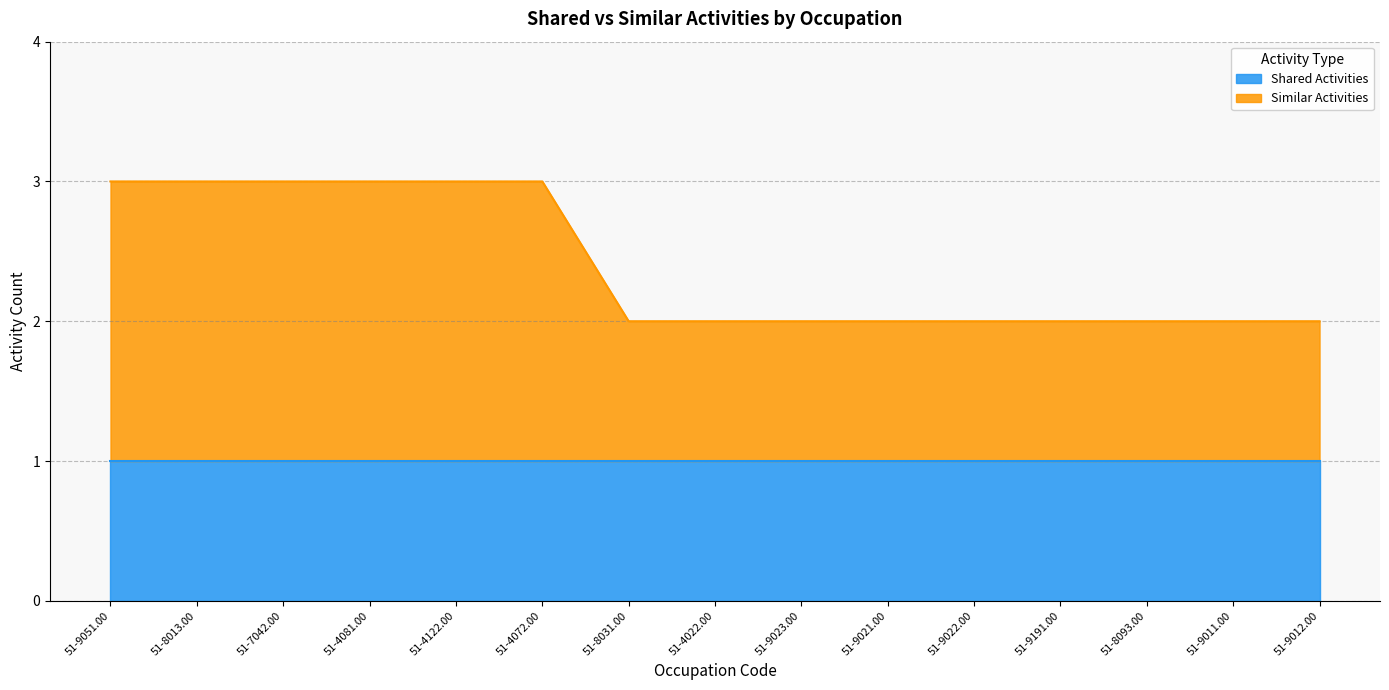

Rank the categories by value from highest to lowest.

51-9051.00, 51-8013.00, 51-7042.00, 51-4081.00, 51-4122.00, 51-4072.00, 51-8031.00, 51-4022.00, 51-9023.00, 51-9021.00, 51-9022.00, 51-9191.00, 51-8093.00, 51-9011.00, 51-9012.00